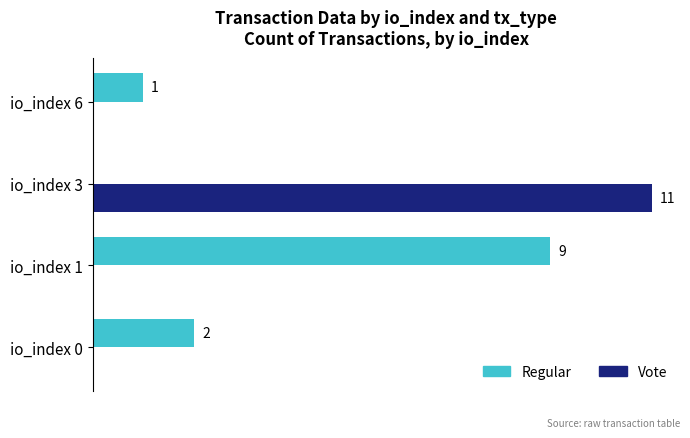

At which label does Regular reach its peak?

io_index 1